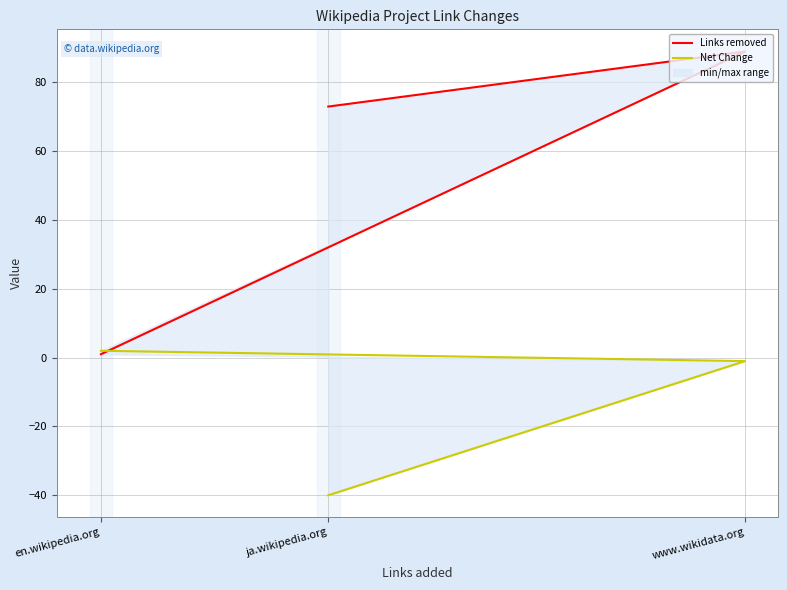

Is the value of Links removed at en.wikipedia.org greater than the value of Net Change at ja.wikipedia.org?

Yes